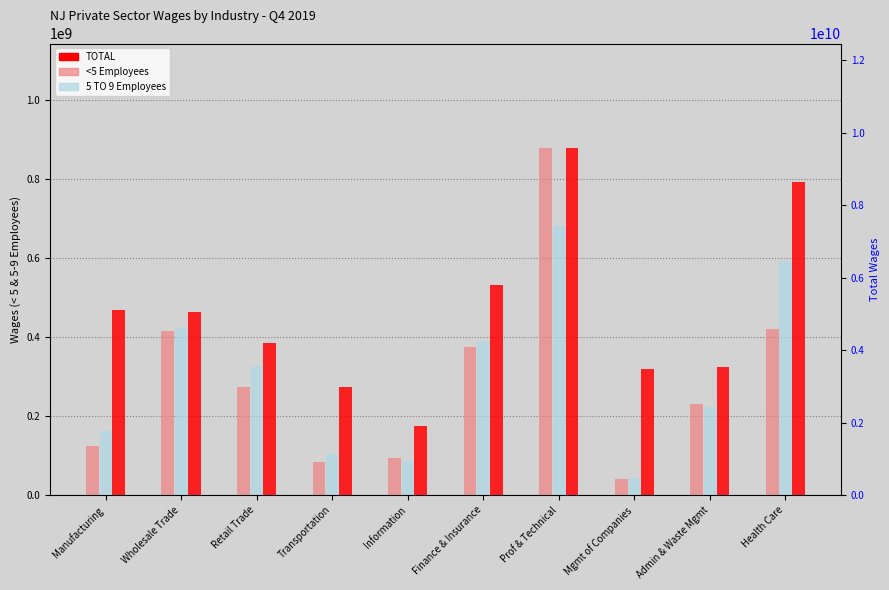

What is the label of the 6th bar from the left?

Finance & Insurance